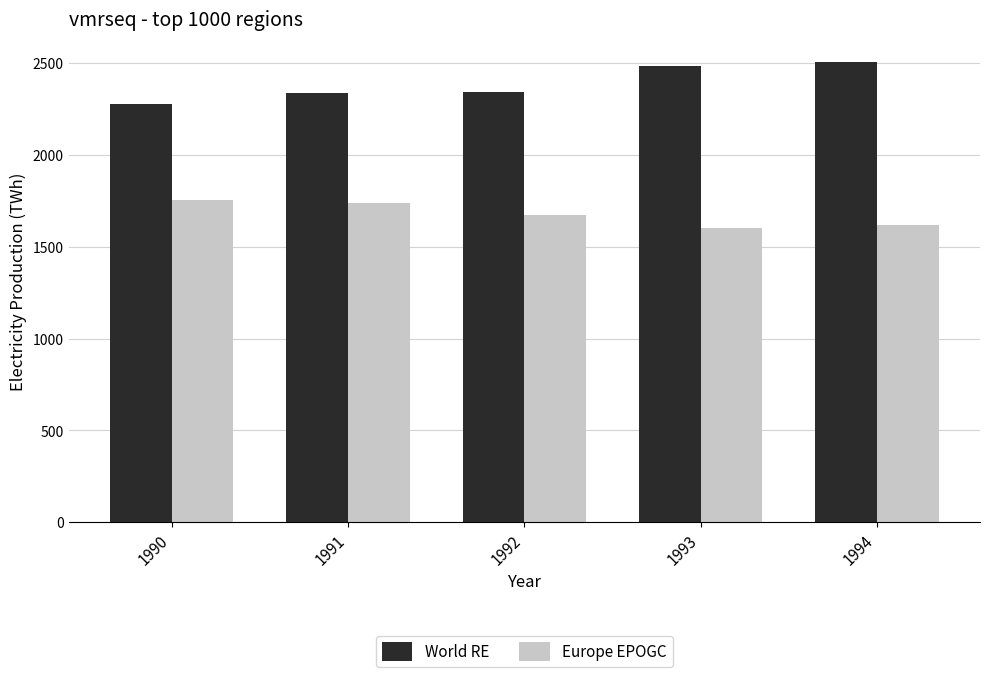

Are the bars horizontal?

No